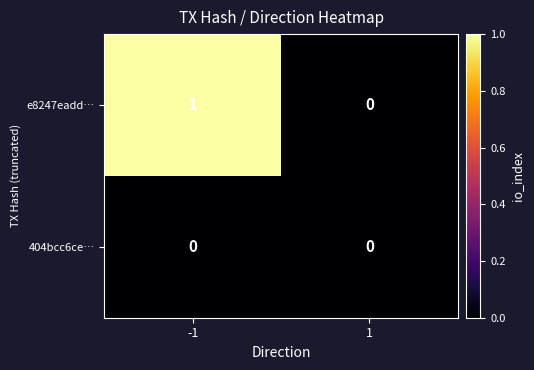

Reading left to right, what are all the values shown in this chart?

e8247eadd…: 1	0
404bcc6ce…: 0	0